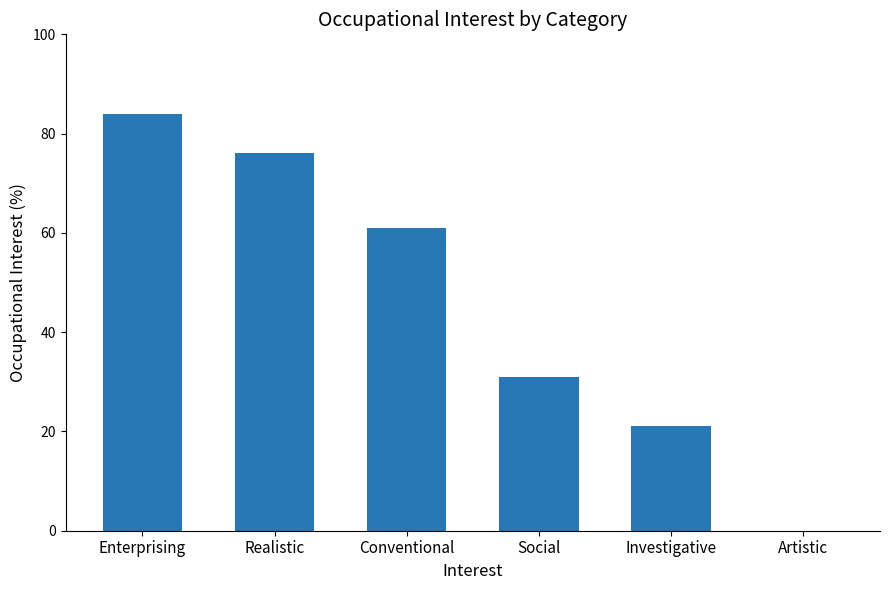

Reading left to right, extract all data points from this chart.

84	76	61	31	21	0